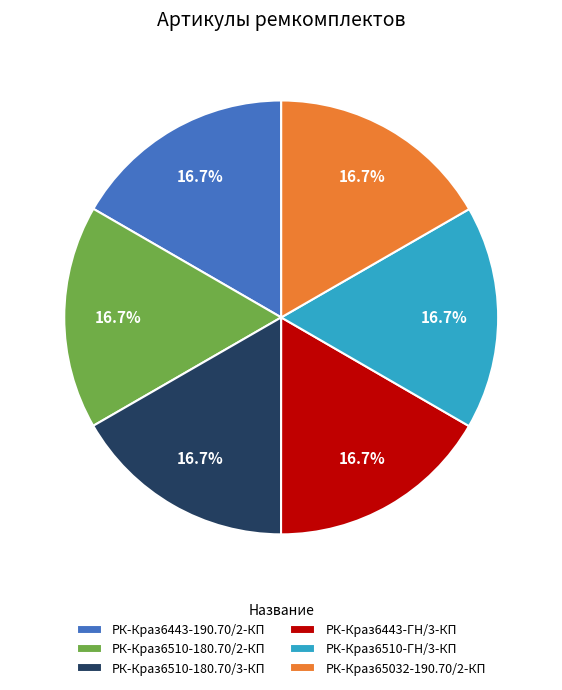

What is the ratio of the value at РК-Краз6510-180.70/2-КП to the value at РК-Краз6443-ГН/3-КП?

1.0